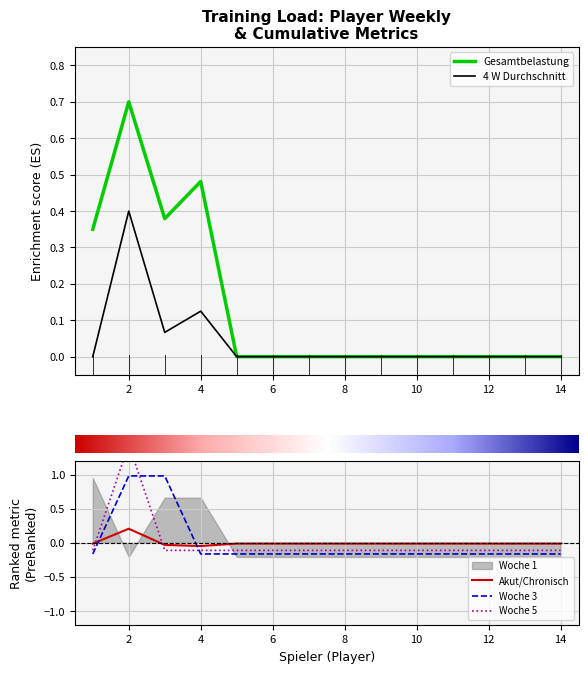

The value of Akut/Chronisch at 6 is -0.0. True or false?

False